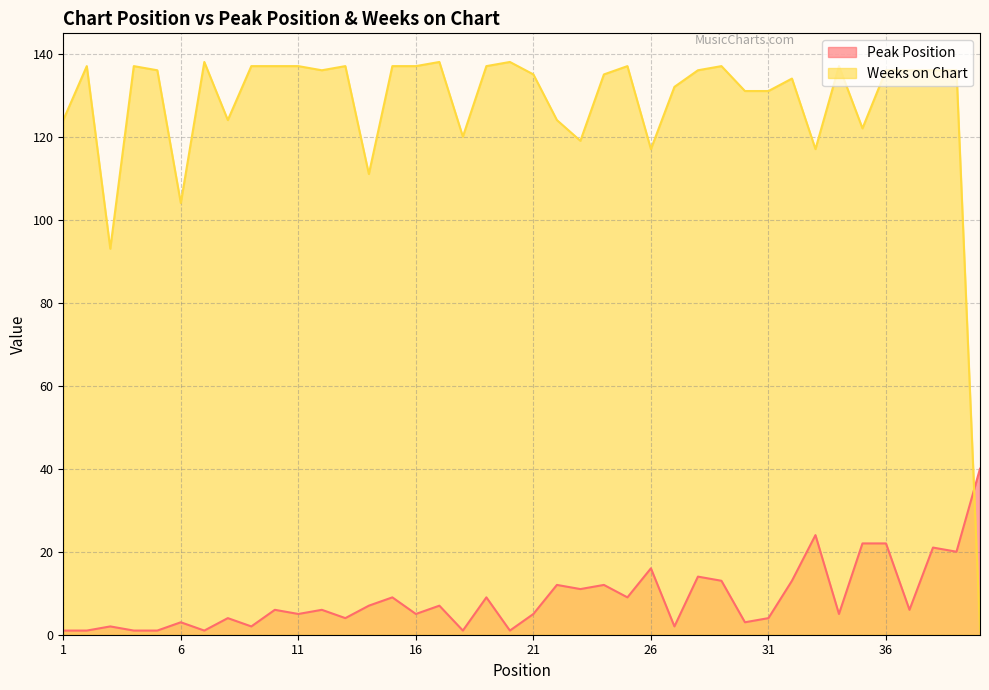

How many data points in Weeks on Chart are above 136?

15